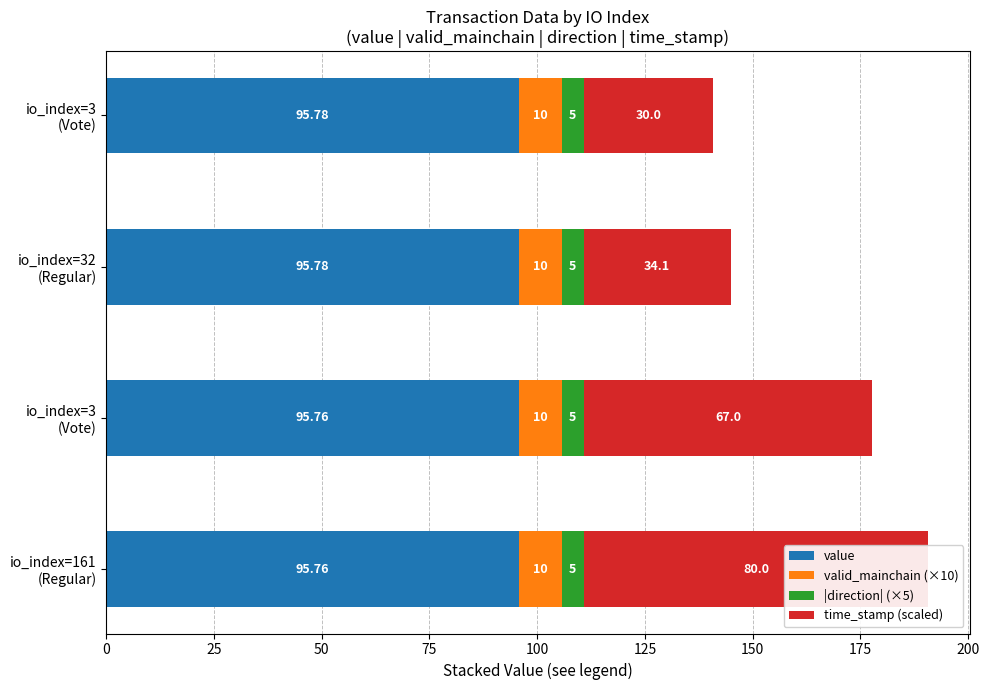

How many bars are there in each group?

4